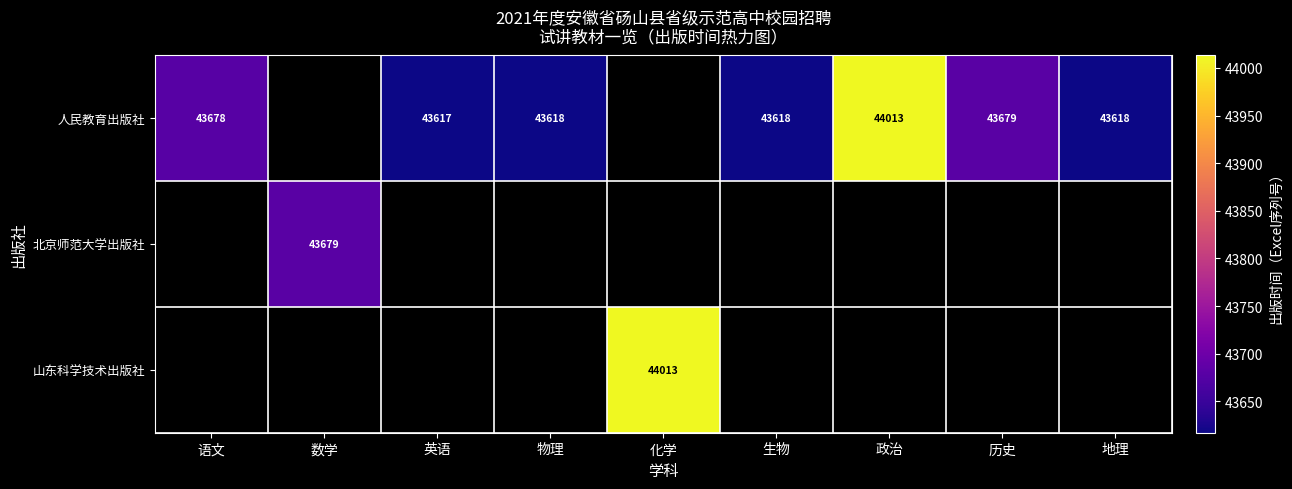

The 人民教育出版社 series shows 26507 at 生物. True or false?

False